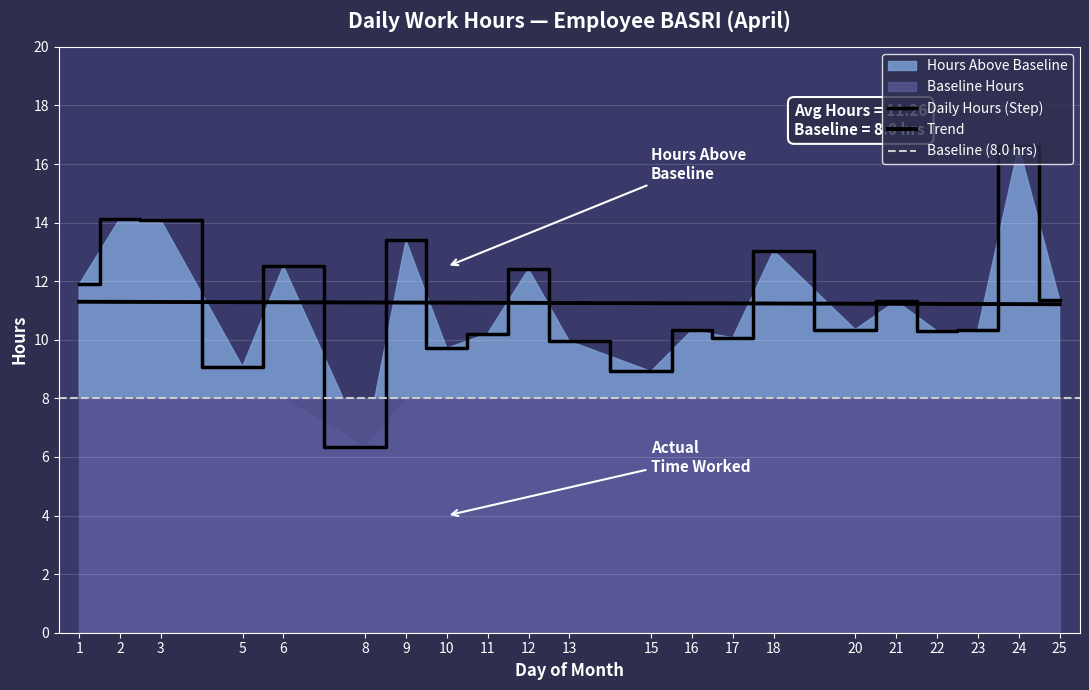

Reading left to right, extract all data points from this chart.

1=11.9	2=14.1	3=14.1	5=9.1	6=12.5	8=6.3	9=13.4	10=9.7	11=10.2	12=12.4	13=9.9	15=8.9	16=10.3	17=10.1	18=13.0	20=10.3	21=11.3	22=10.3	23=10.3	24=16.6	25=11.4